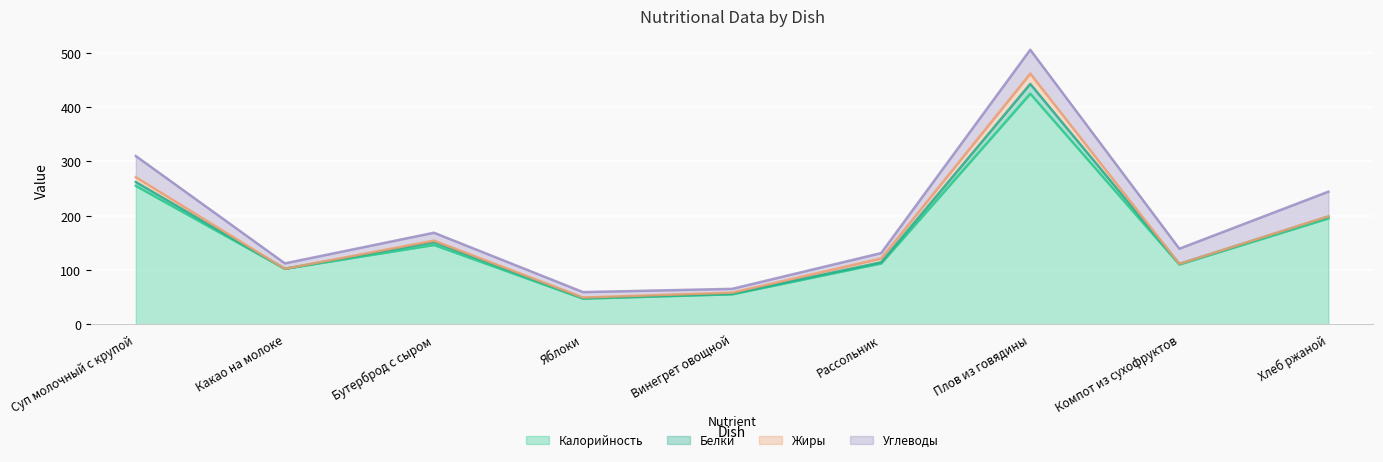

At how many categories does at least one series exceed 415?

1